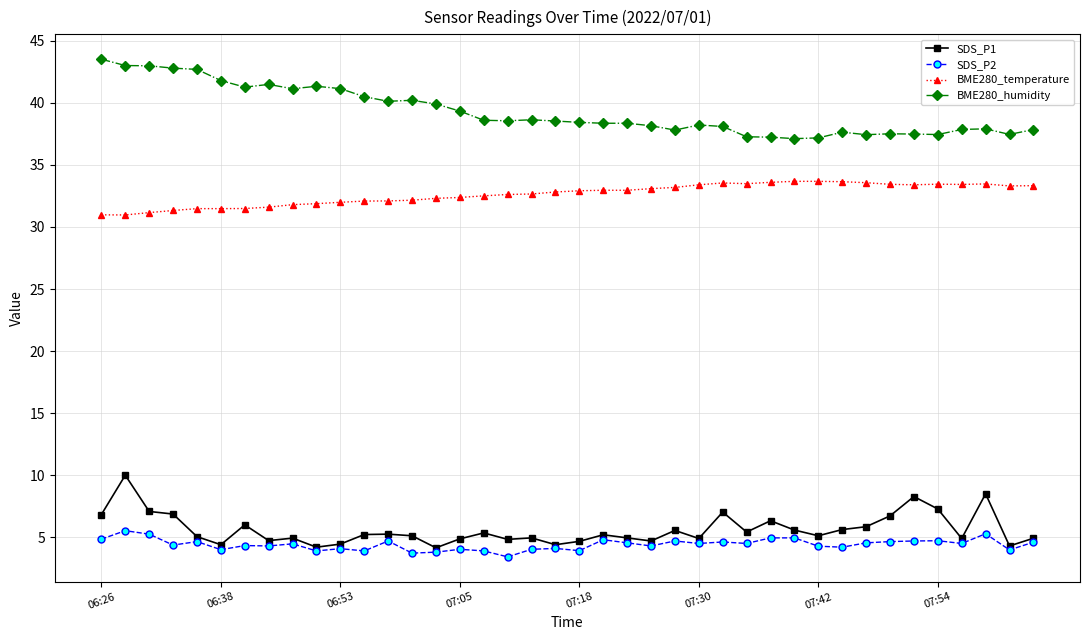

True or false: BME280_temperature and SDS_P2 cross at least once.

False